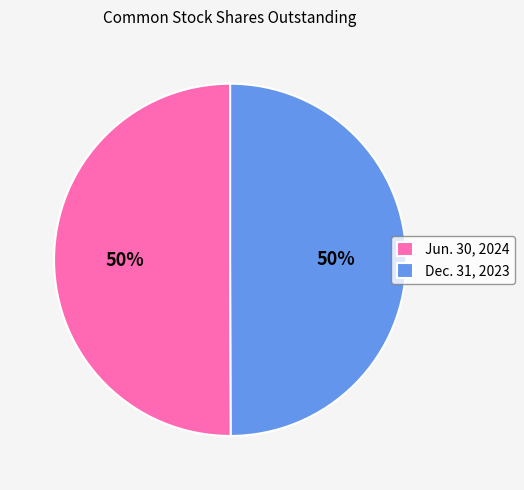

Do Jun. 30, 2024 and Dec. 31, 2023 together represent more than half of the pie?

Yes